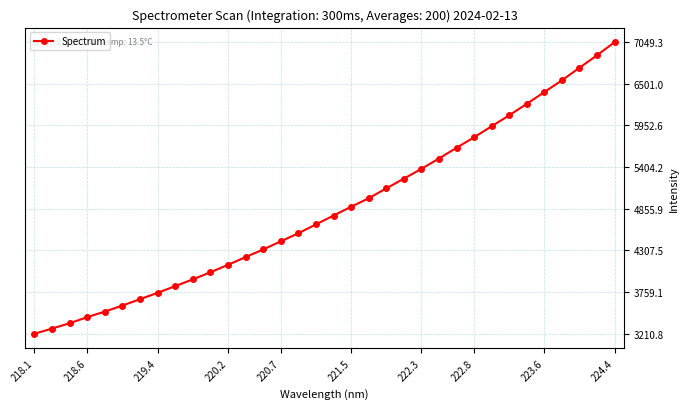

What is the value of the 6th point from the left?

3582.3